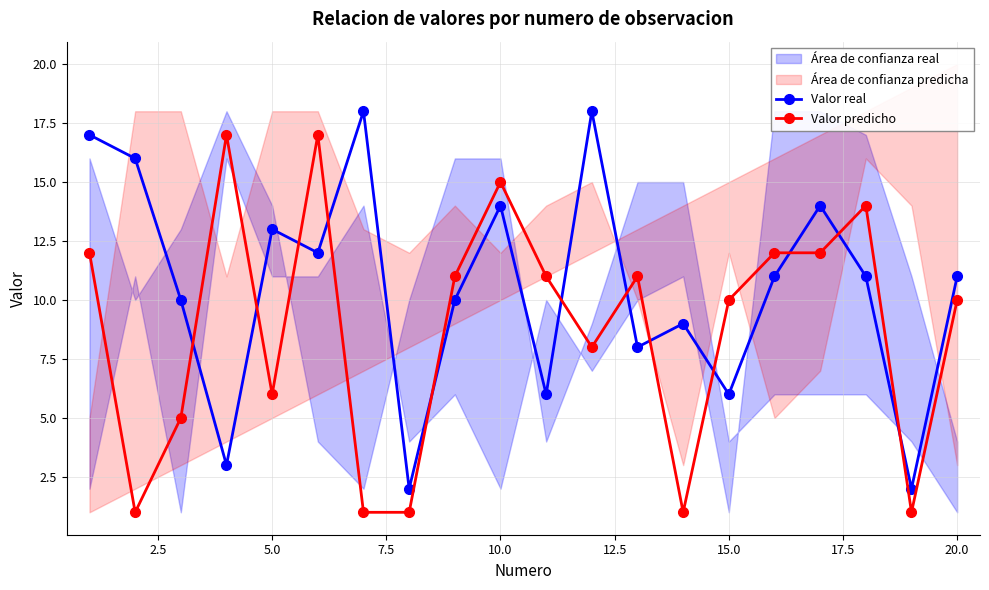

True or false: Valor real has more than 2 points higher than both neighbors.

True